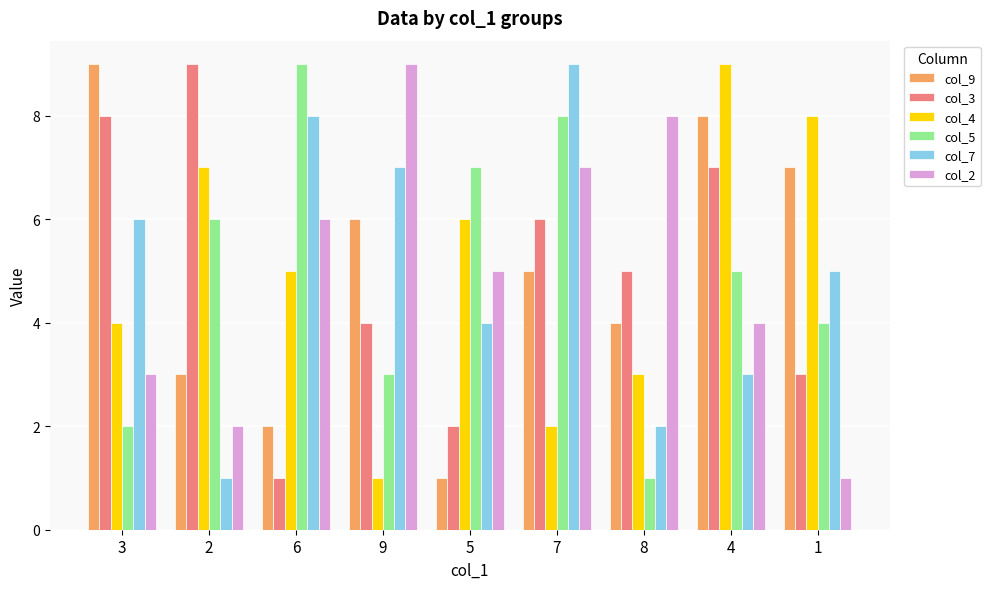

True or false: col_4 has a value of 8 at 1.

True